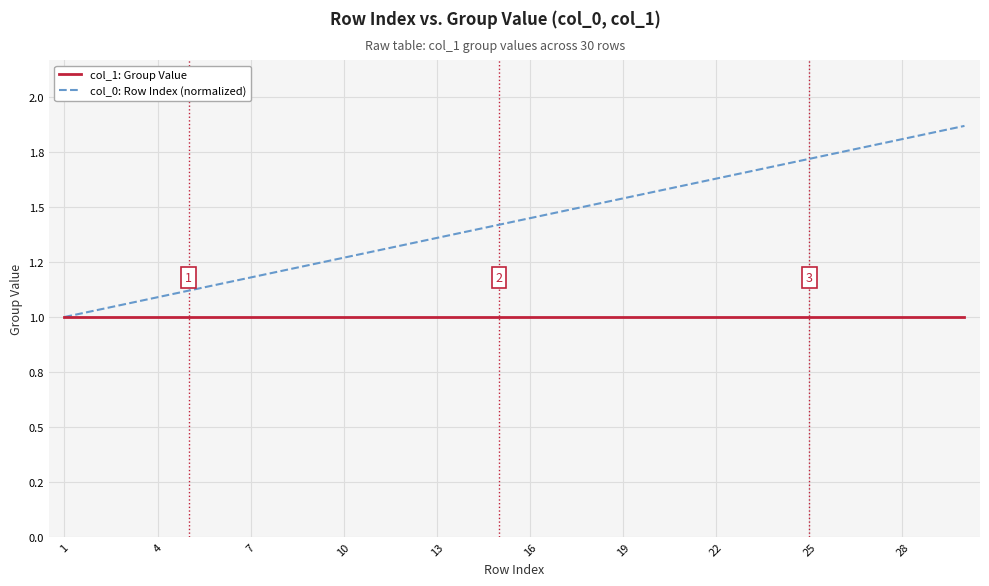

Is this an area chart (filled region under the line)?

No